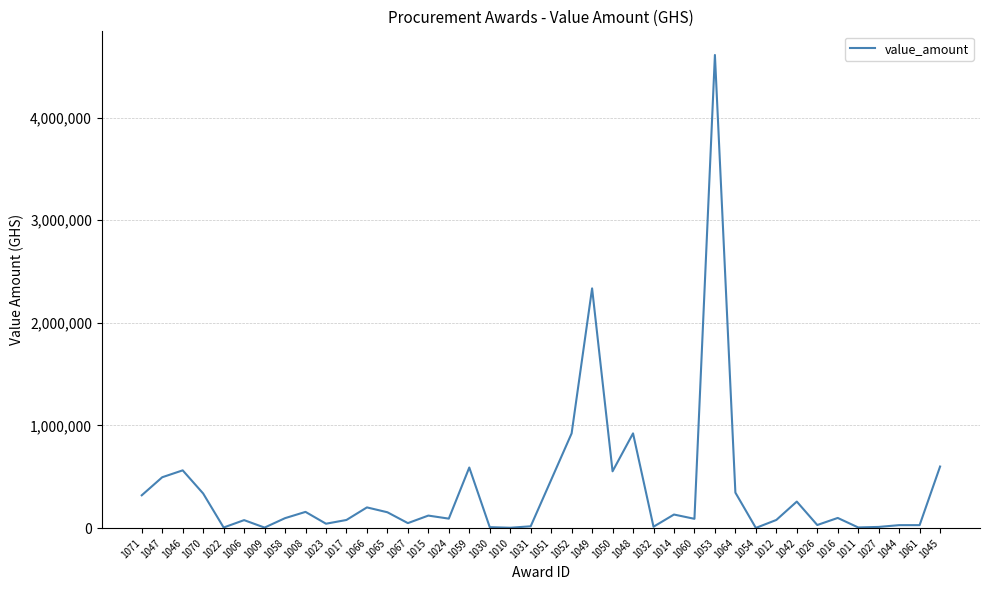

Is it true that the value at 1014 is 132181.8?

True